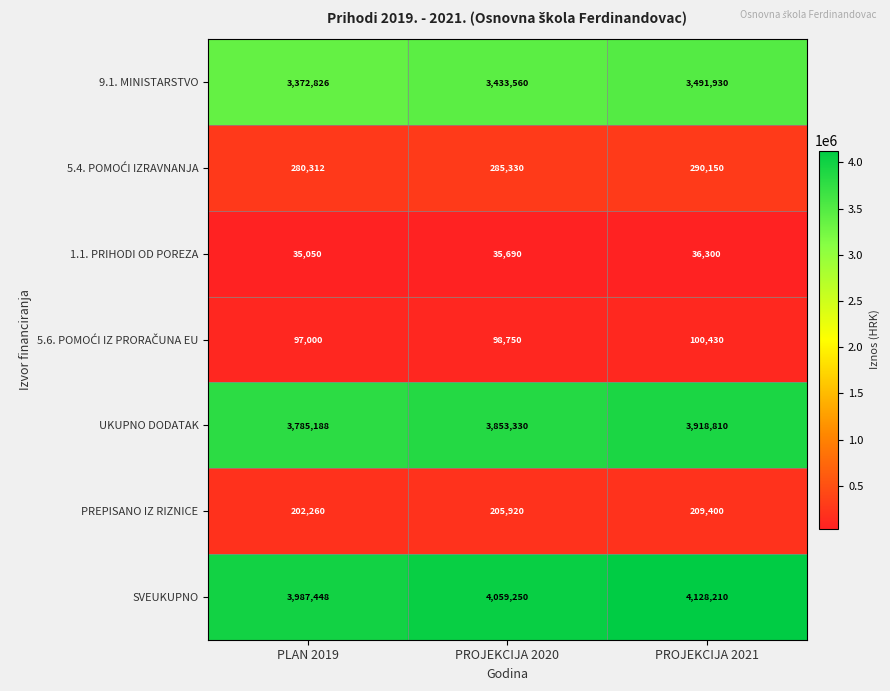

Between PROJEKCIJA 2020 and PROJEKCIJA 2021, which series saw the biggest shift?

SVEUKUPNO